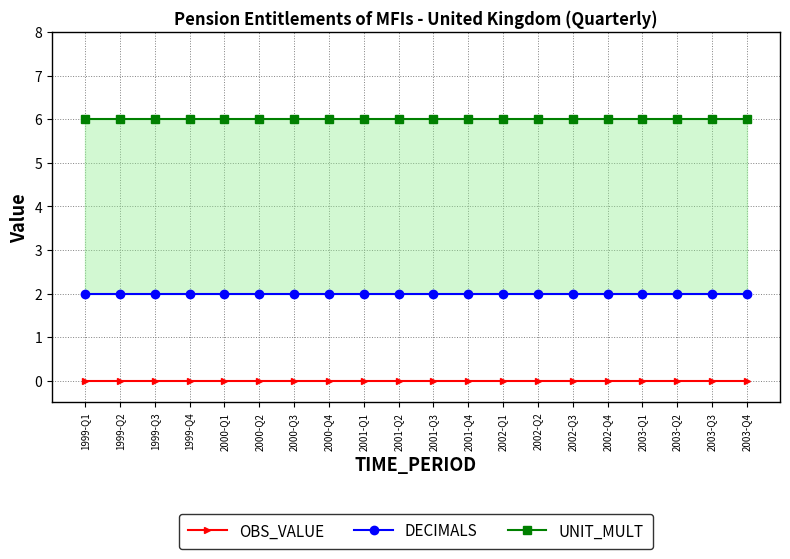

At how many categories does at least one series exceed 3?

20